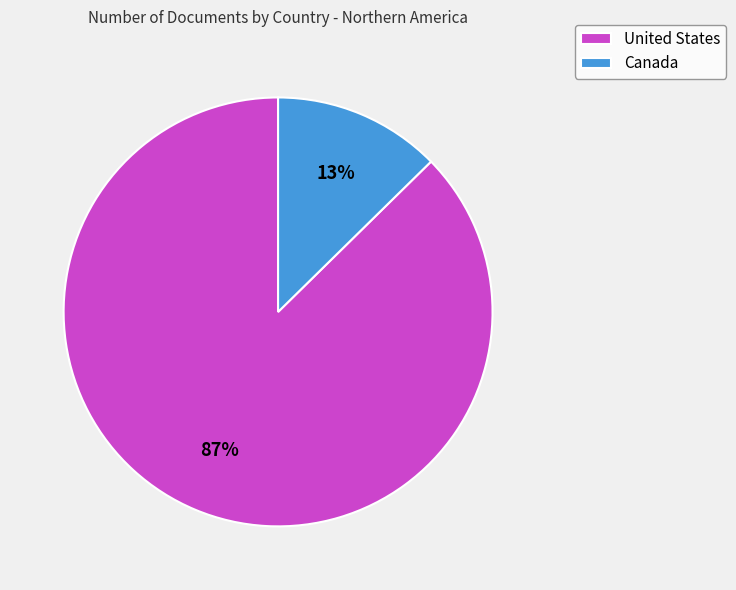

The United States slice represents 87% of the pie. True or false?

True